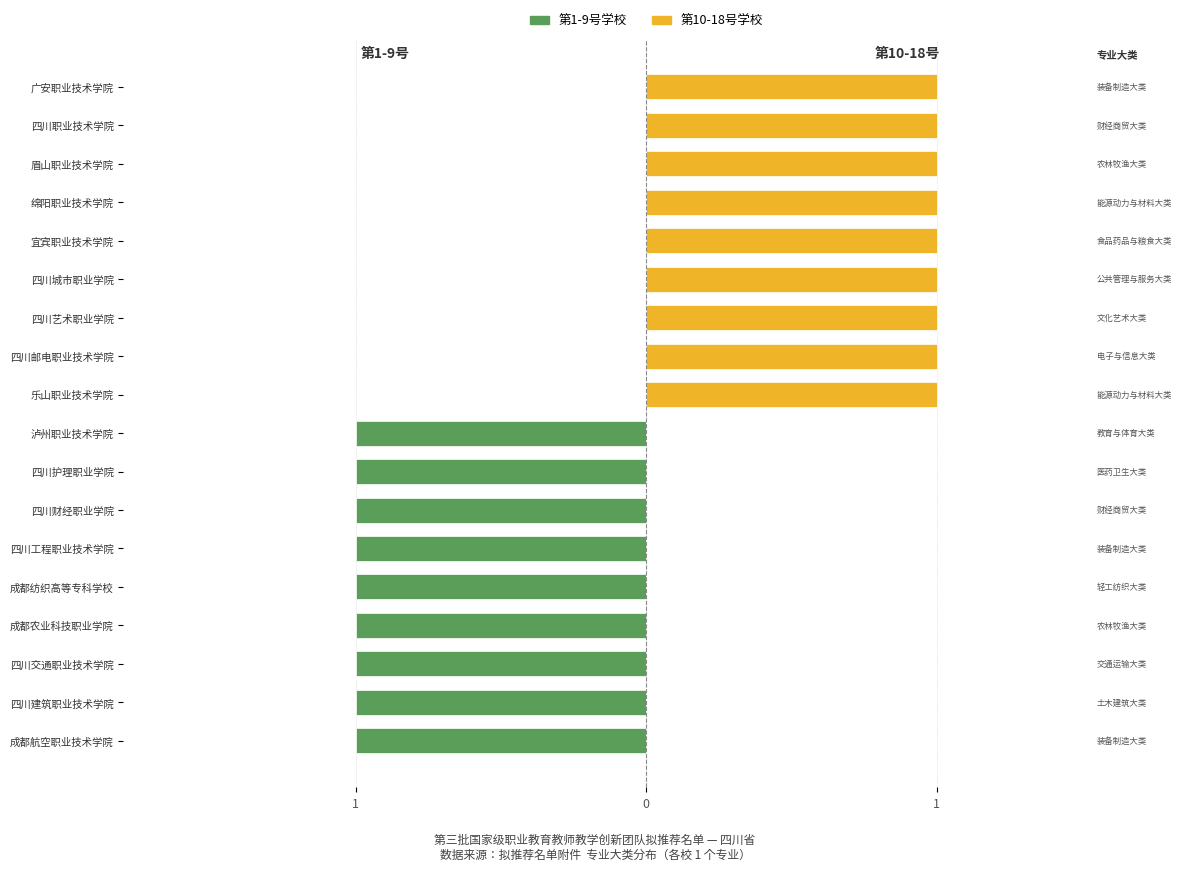

List the series in order of their peak value, highest first.

第10-18号学校（右侧）, 第1-9号学校（左侧）